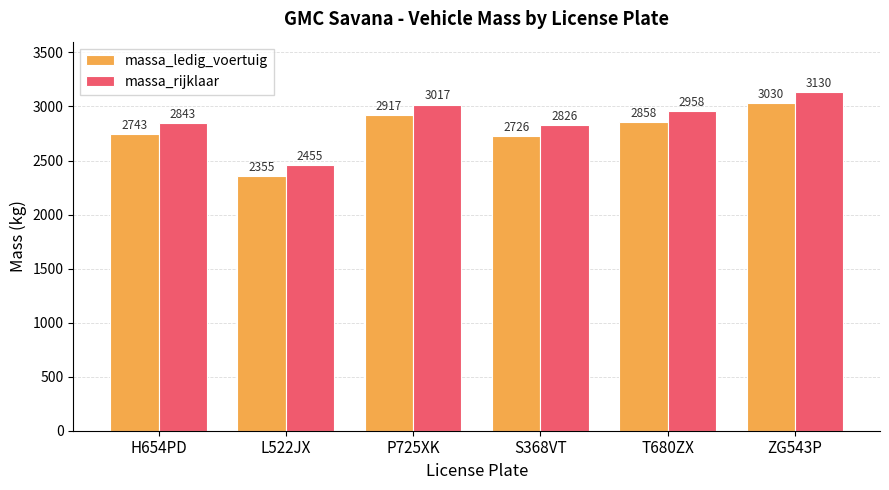

What is the difference between the maximum and minimum values in the massa_ledig_voertuig series?

675